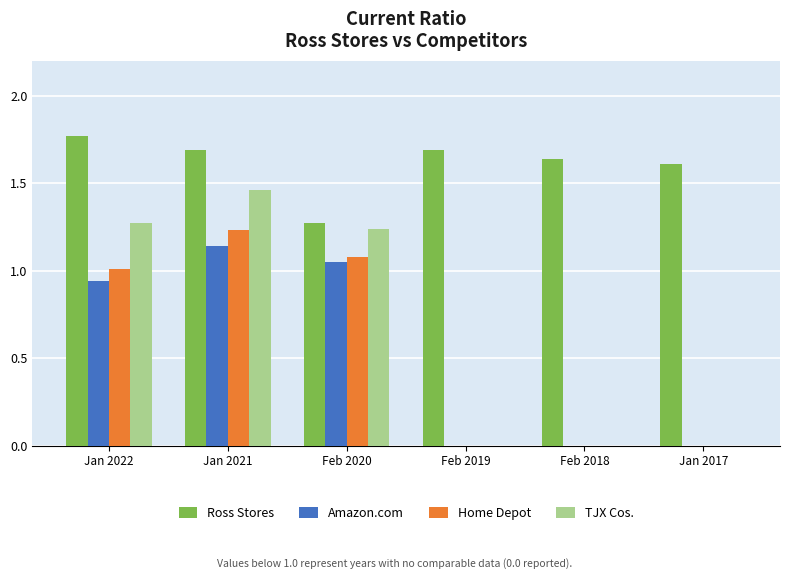

Which series changed the most between Jan 2021 and Jan 2017?

TJX Cos.